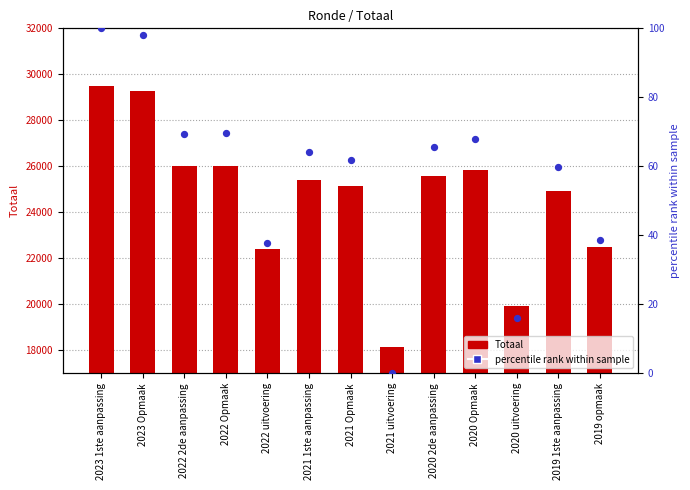

Which series has the widest spread of Y values?

Totaal